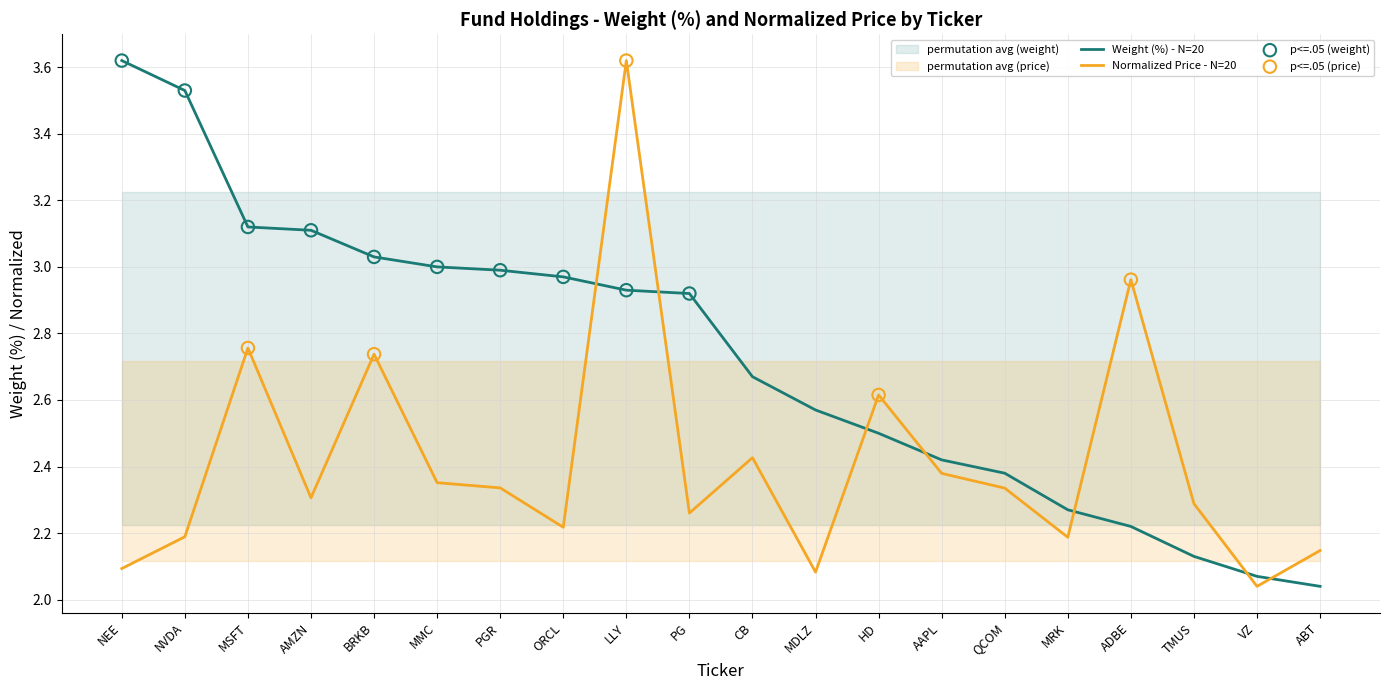

The value of Normalized Price - N=20 at MMC is 3.3. True or false?

False